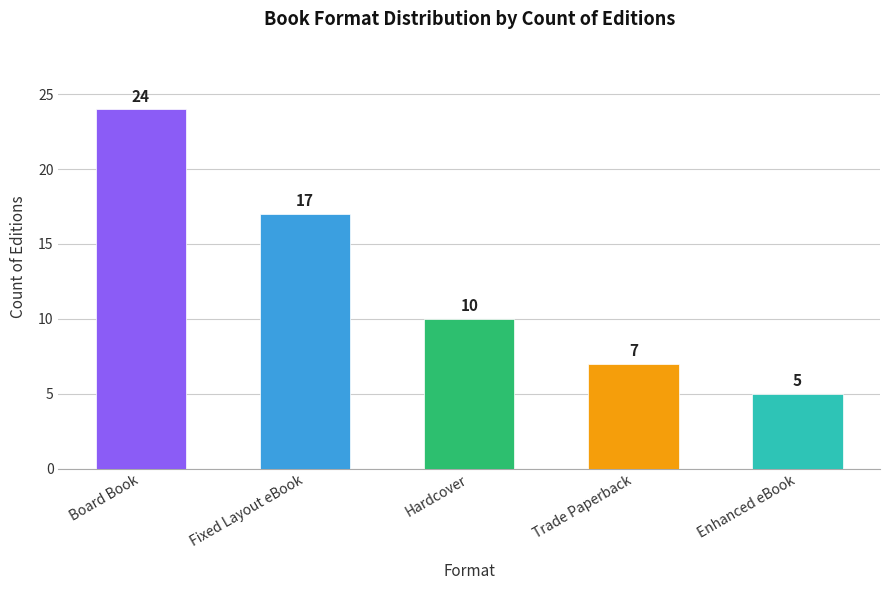

Rank the categories by value from lowest to highest.

Enhanced eBook, Trade Paperback, Hardcover, Fixed Layout eBook, Board Book